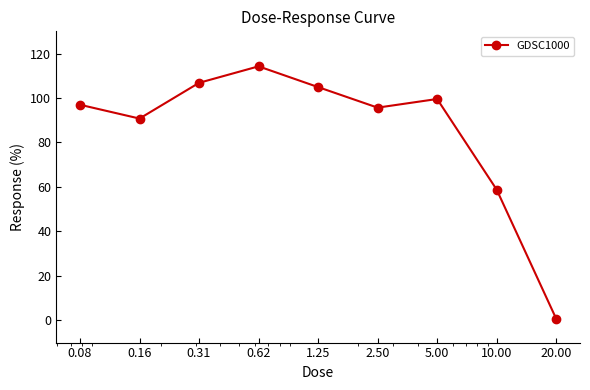

How many interior local valleys (lower than both neighbors) does the data have?

2